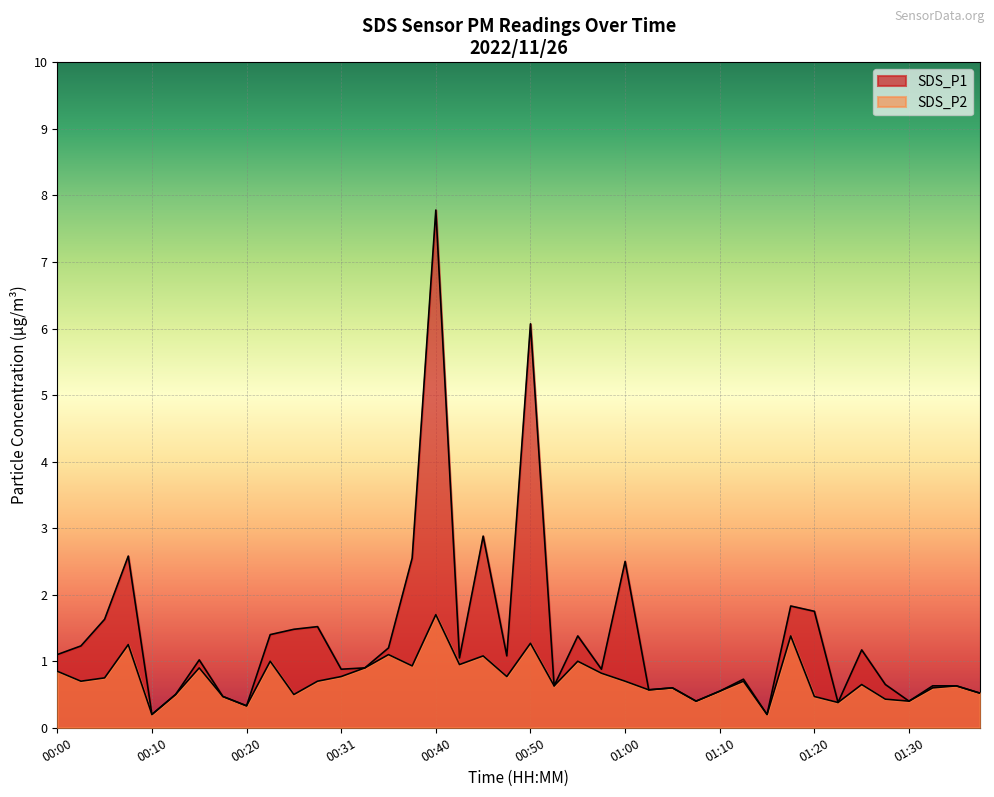

What are all the series names shown in the legend?

SDS_P1, SDS_P2